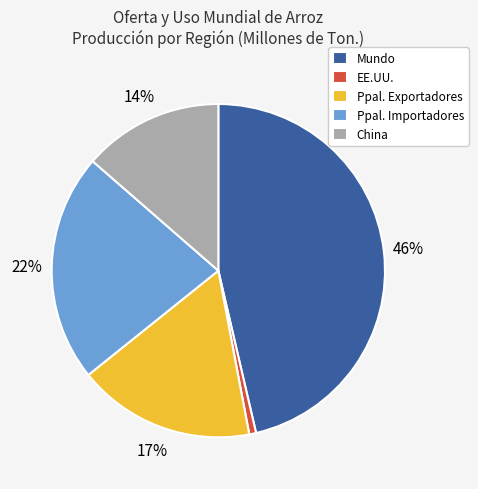

To the nearest percent, what portion does China represent?

14%